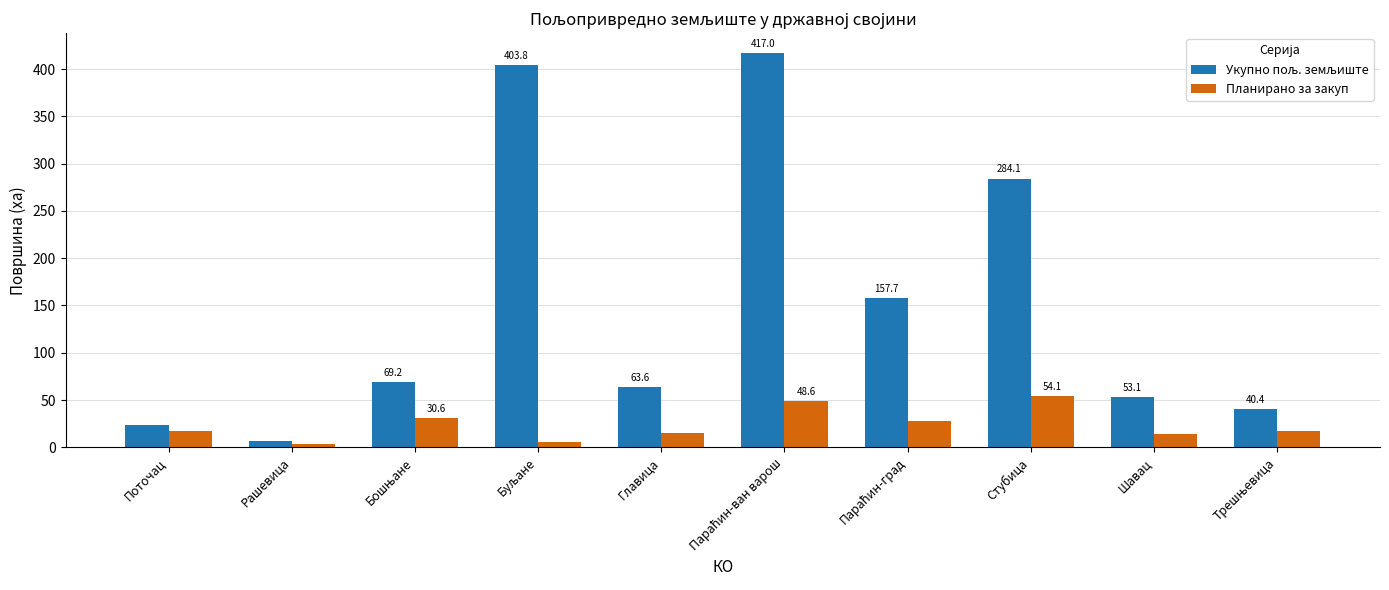

What is the difference between the Планирано за закуп values at Стубица and Шавац?

40.4